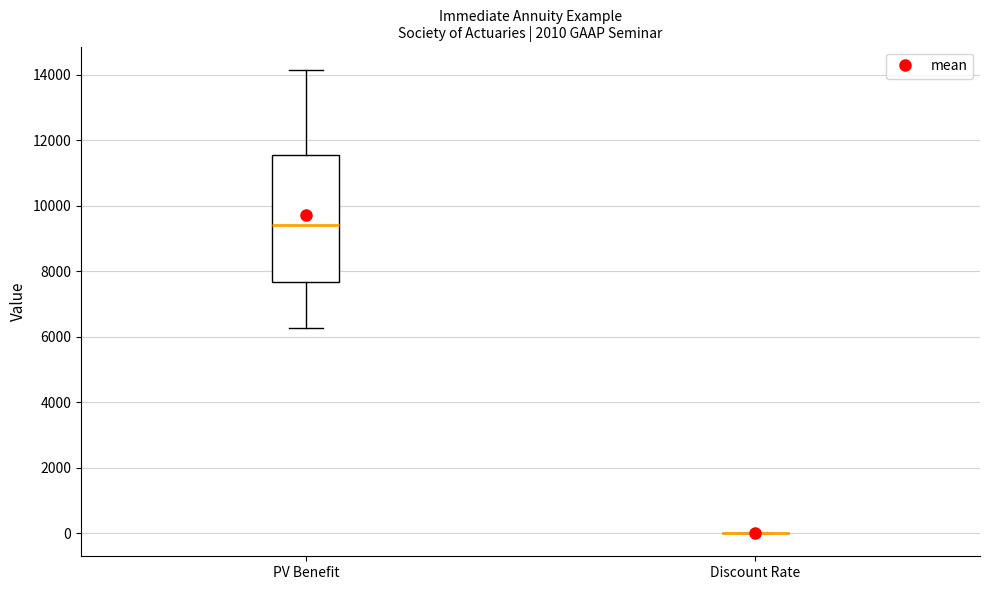

Reading left to right, transcribe this box plot: for each box, give where its median line is, the range the box spans, and where its two whiskers end, as read against the y-axis. The values are not printed on the chart, so give them approximately, as read against the axis.

PV Benefit: median 9400, box 7600 to 11600, whiskers 6200 to 14200
Discount Rate: box collapsed to a line at 0, whiskers 0 to 0